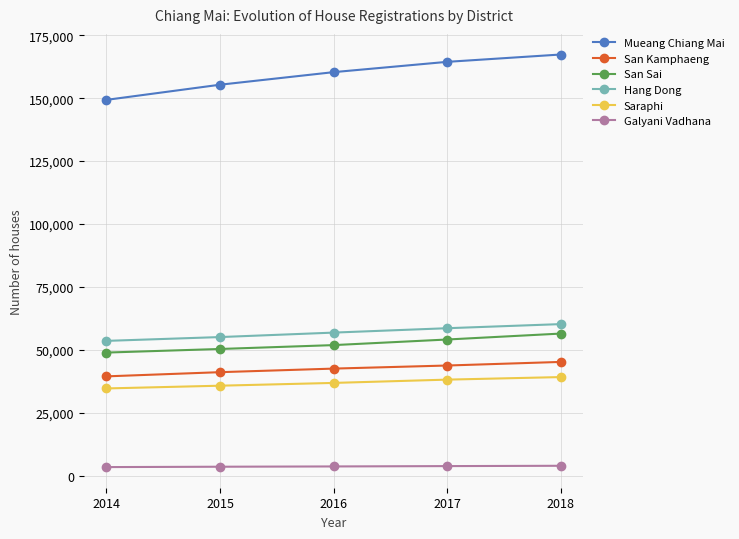

What is the lowest value of the Saraphi series?

34692